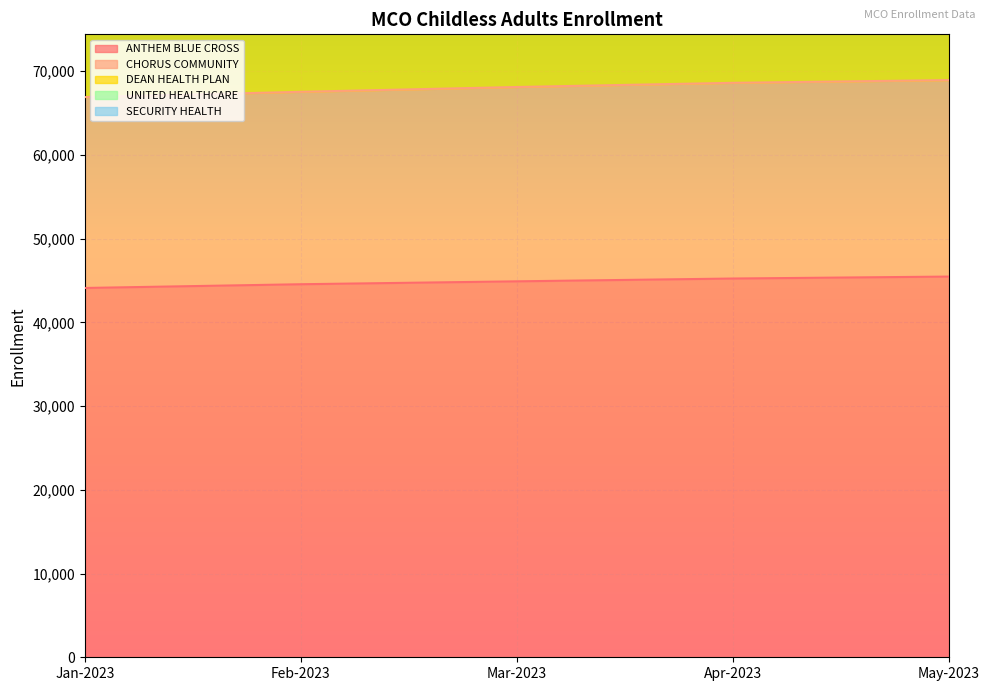

Which has a higher value, Mar-2023 or May-2023?

May-2023